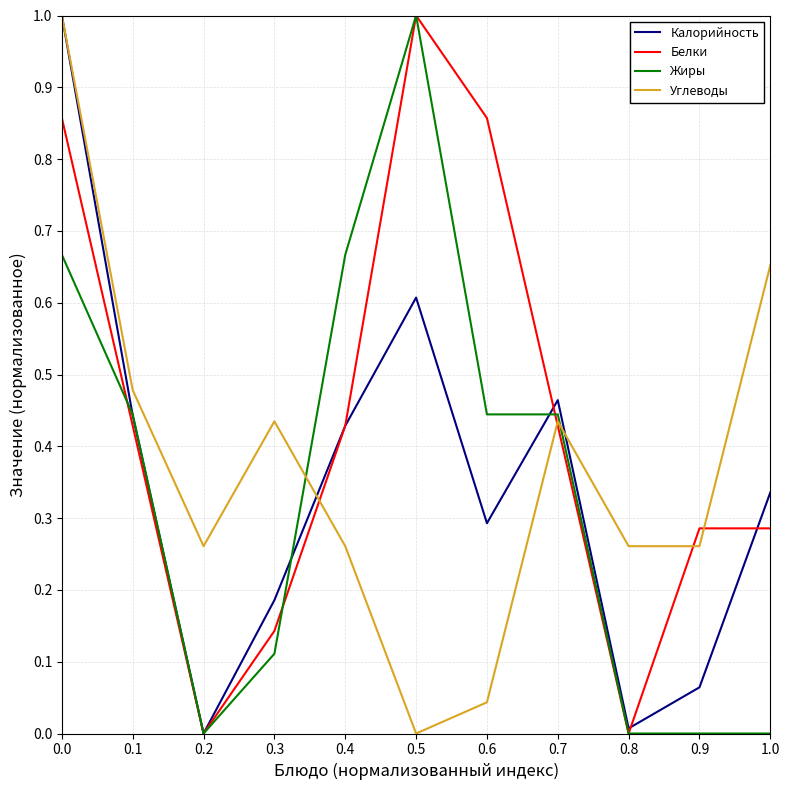

Between 0.2 and 0.9, which series saw the biggest shift?

Белки